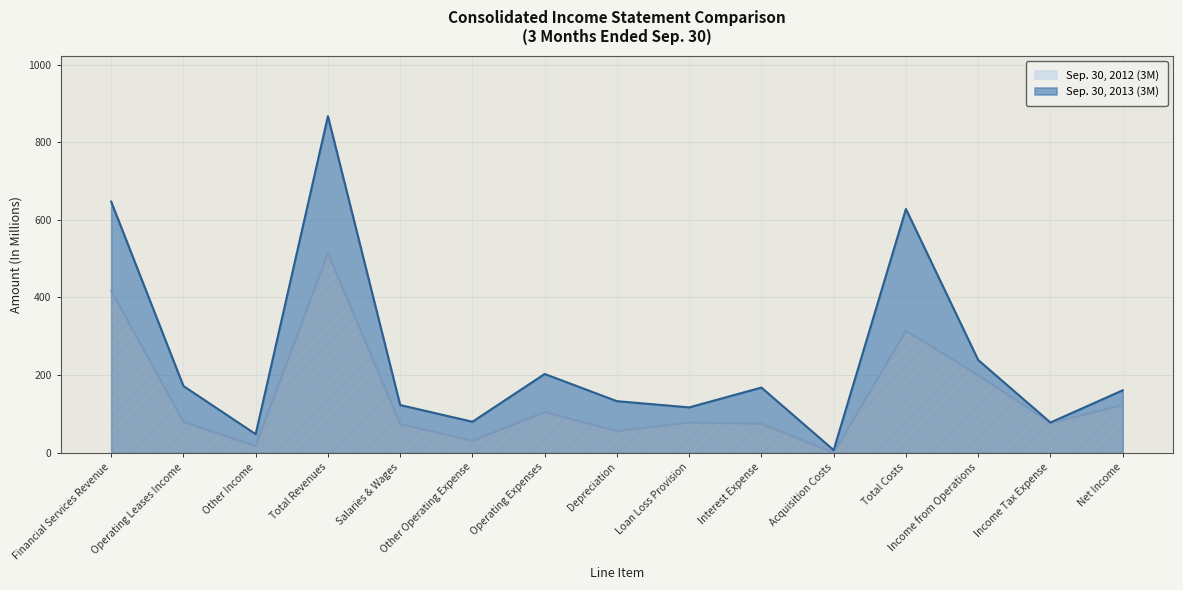

What is the label of the 11th point from the right?

Salaries & Wages